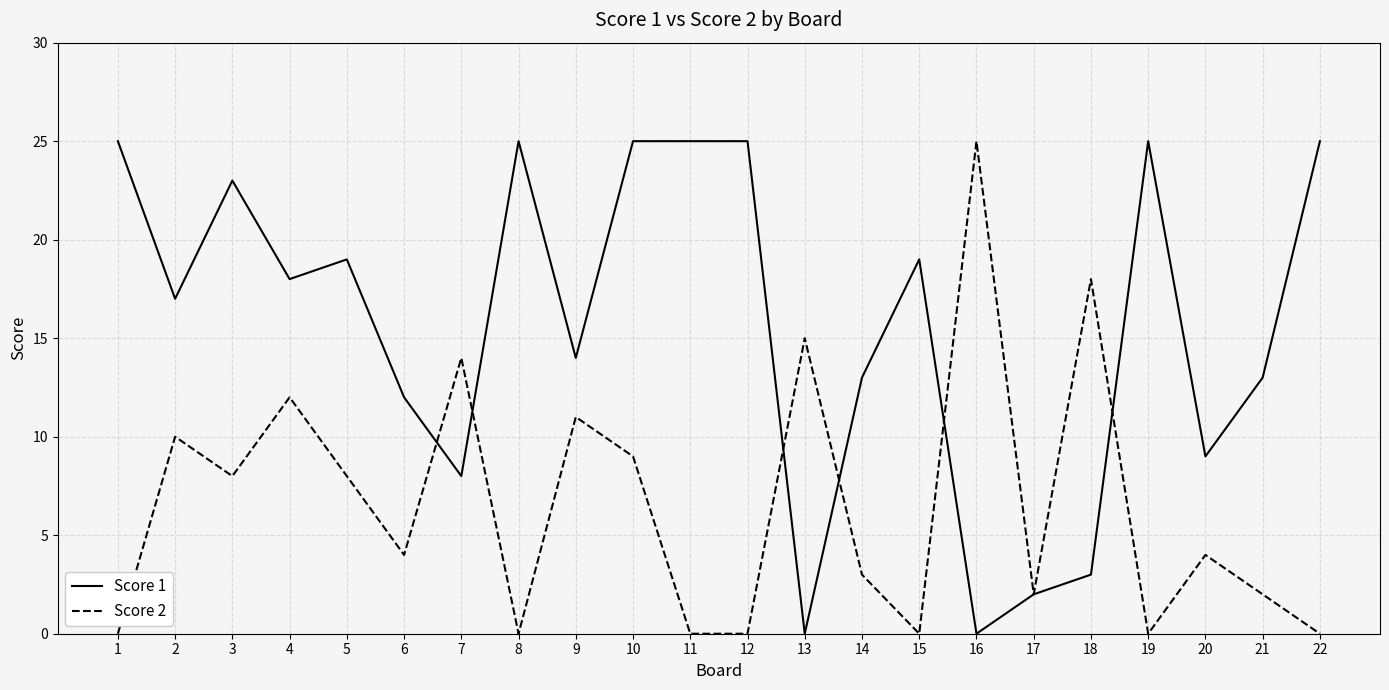

What are all the series names shown in the legend?

Score 1, Score 2